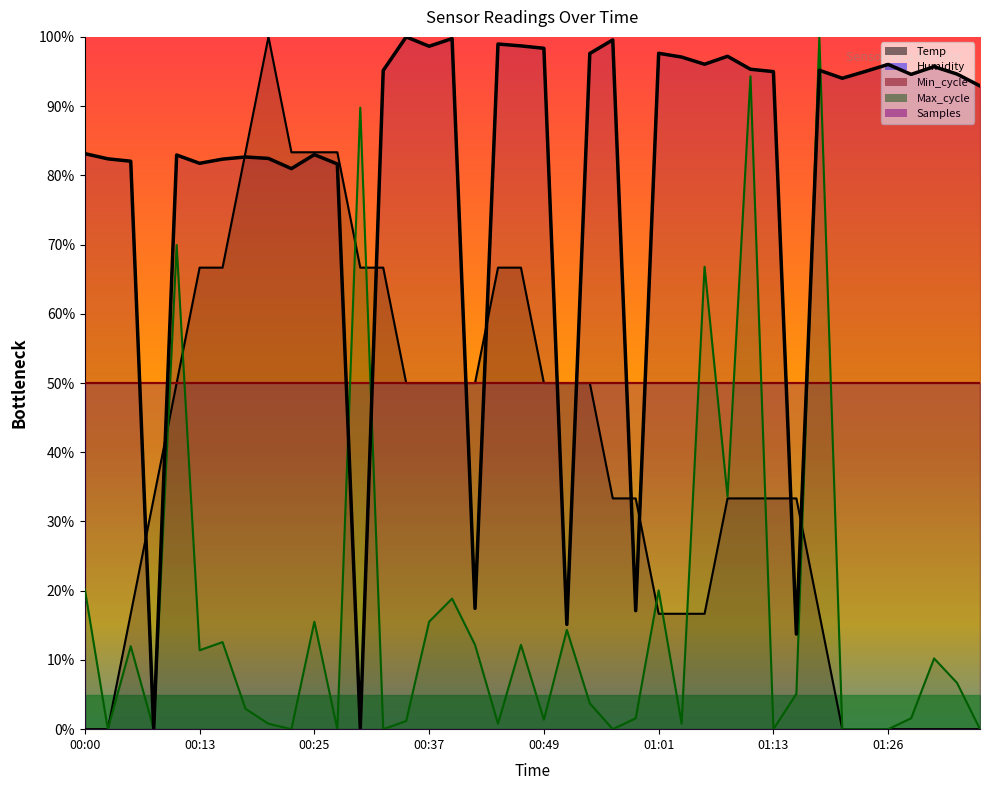

Where is the first local maximum for Temp?

00:20